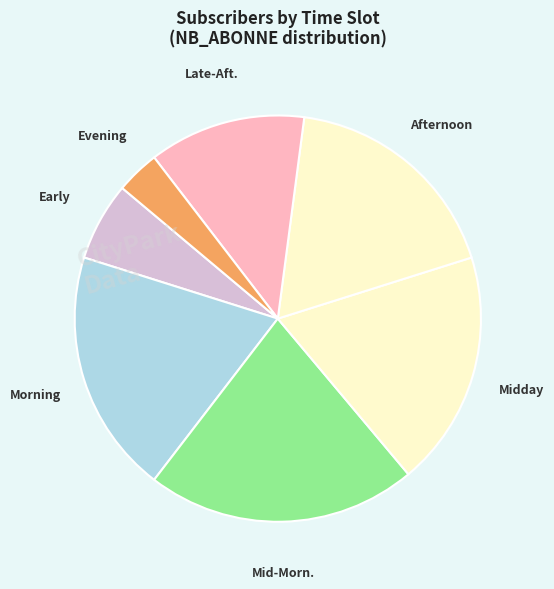

How many slices are in this pie chart?

7